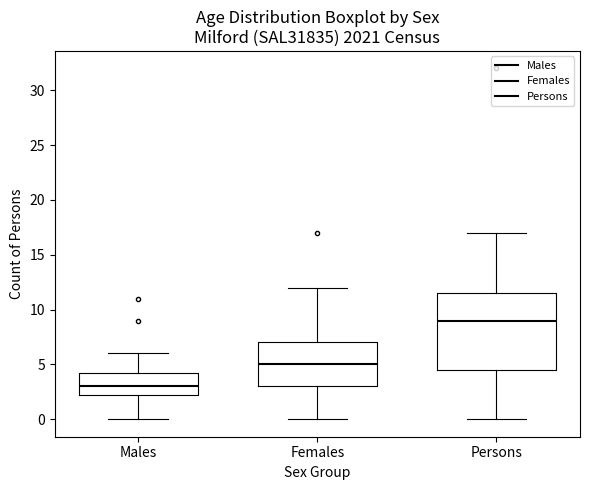

Which box has the highest median line?

Persons